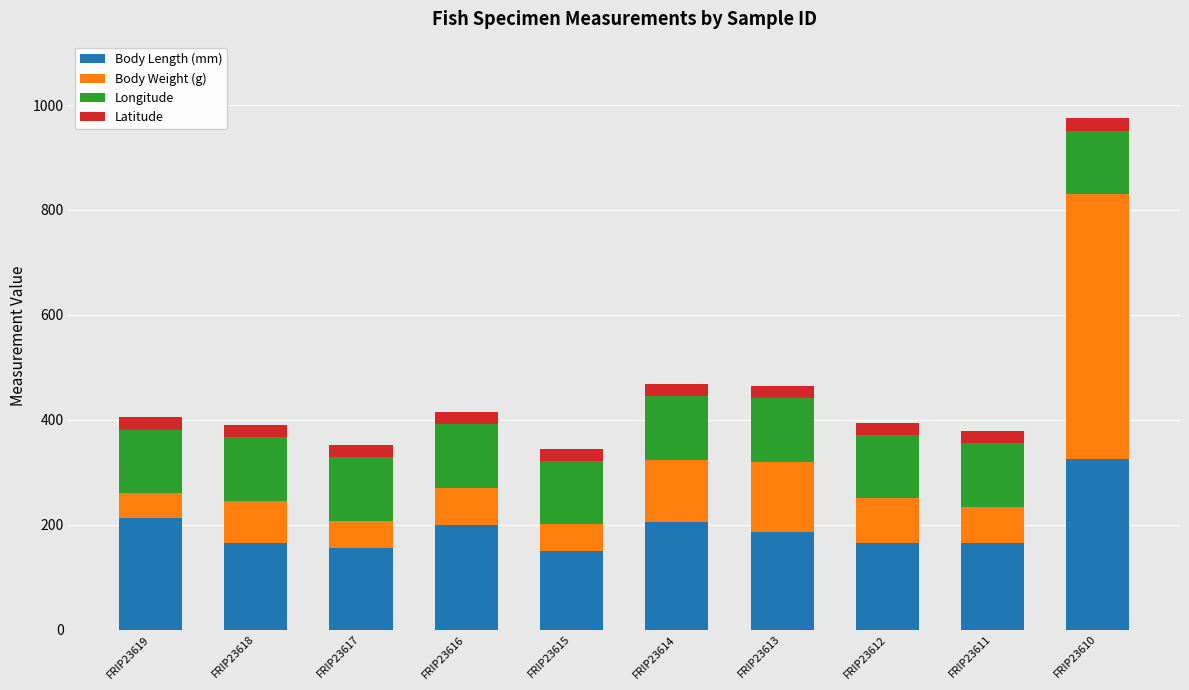

What is the total value across all series at FRIP23614?

467.6